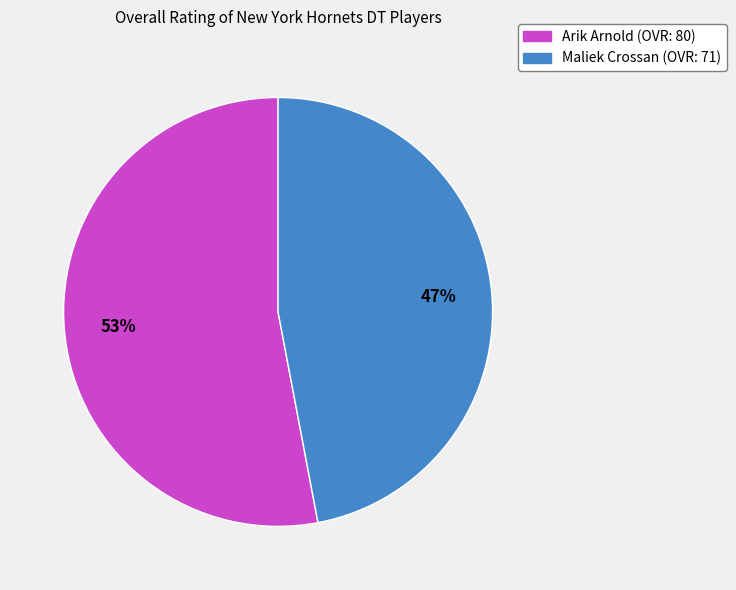

Which category has the smallest portion of the pie?

Maliek Crossan